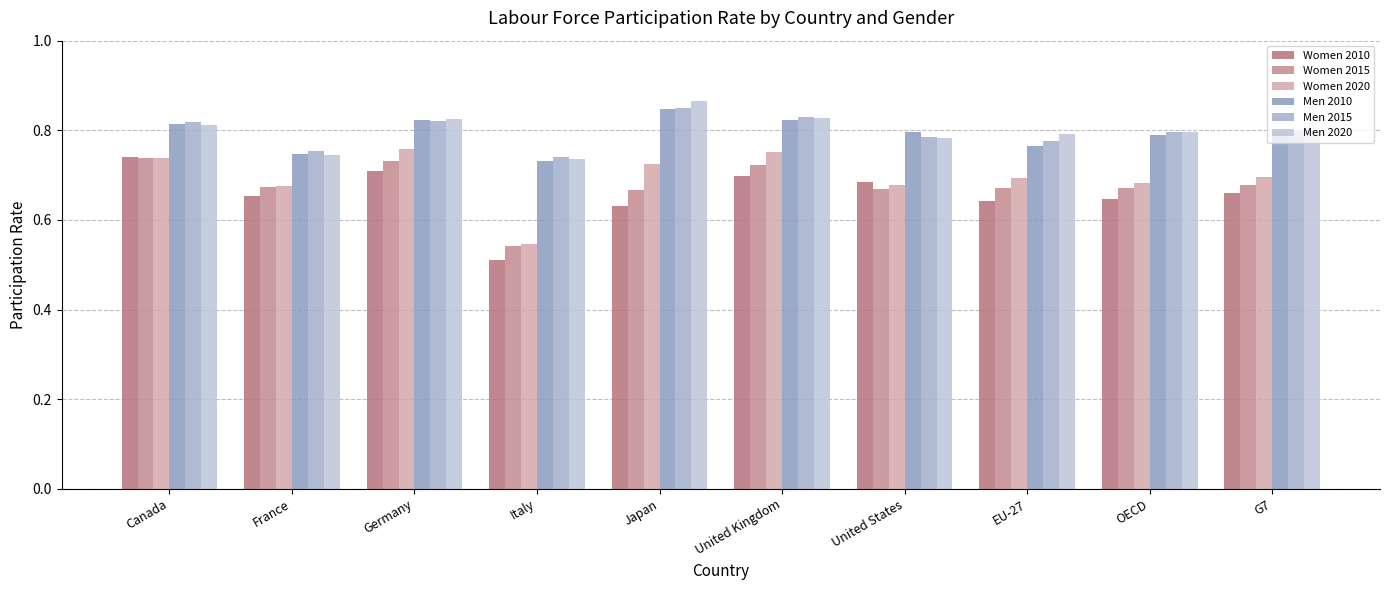

What is the difference between the maximum and minimum values in the Women 2020 series?

0.2